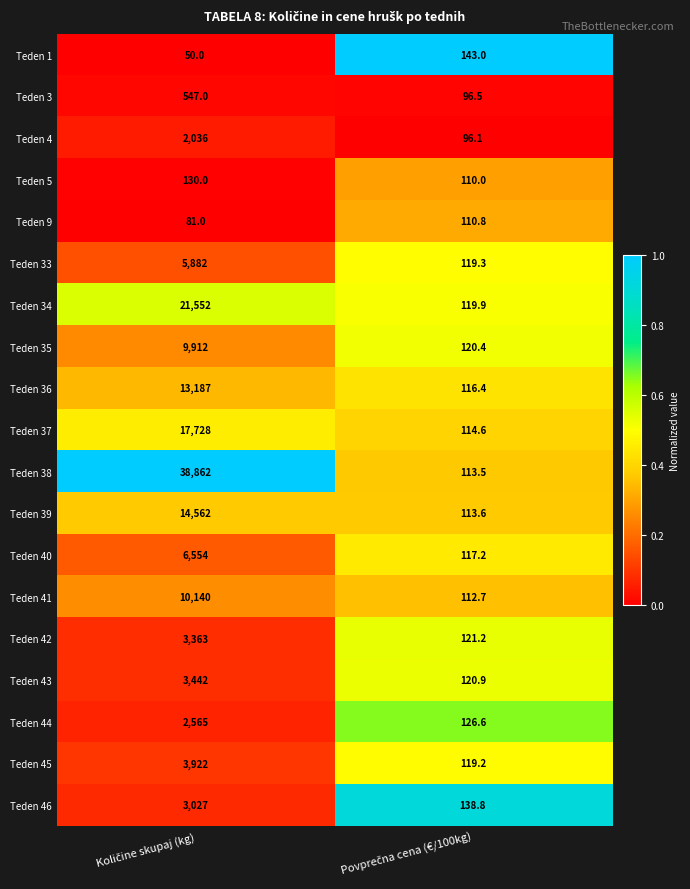

What is the sum of all Teden 44 values?

2691.6